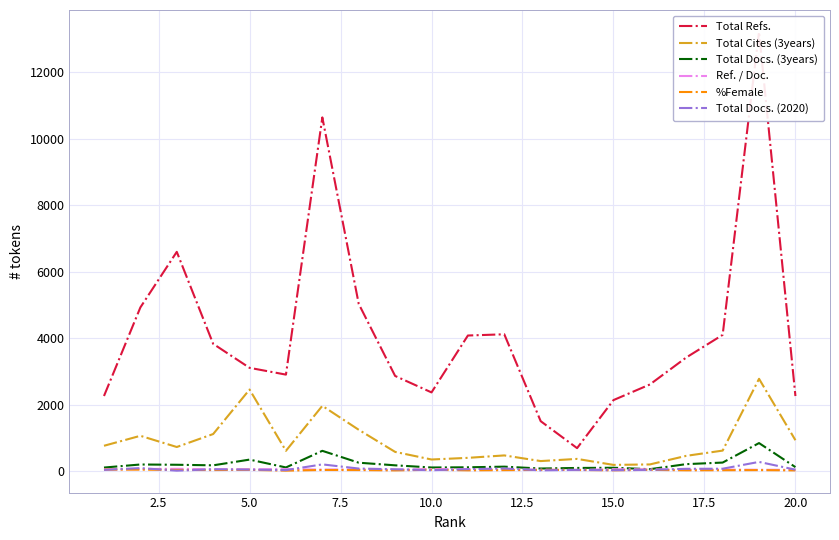

True or false: Ref. / Doc. has a value of 90 at 17.5.

False